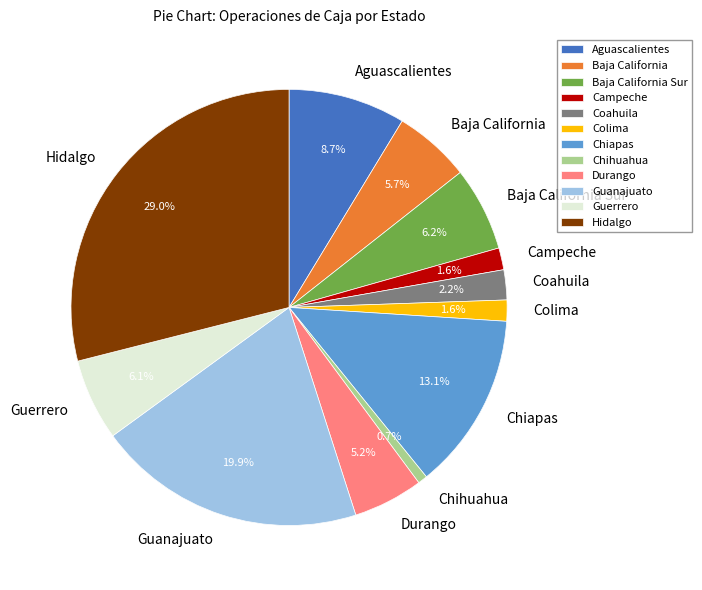

What is the change in value from Campeche to Hidalgo?

+85005